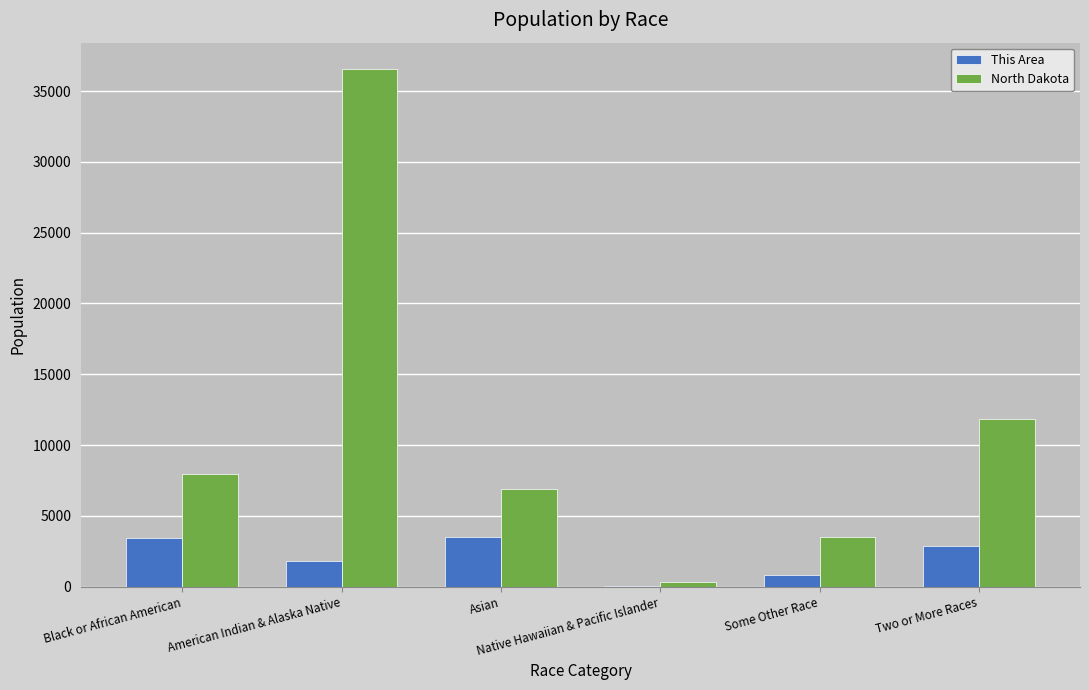

Which series changed the most between American Indian & Alaska Native and Native Hawaiian & Pacific Islander?

North Dakota